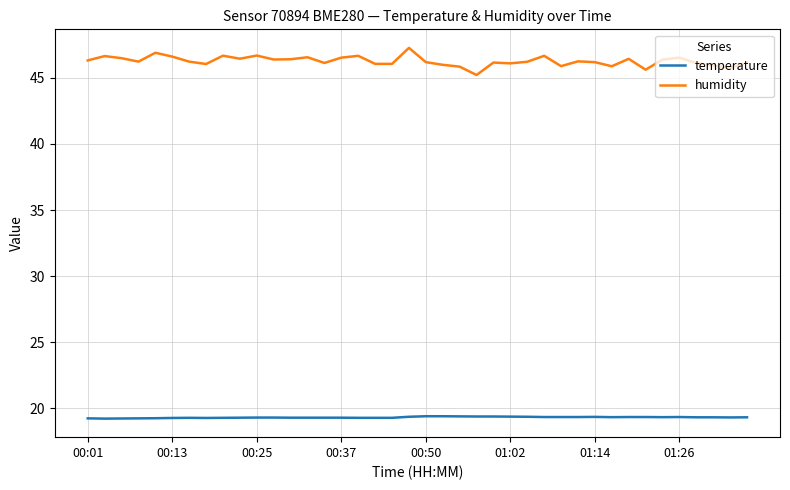

What is the minimum value shown in the chart?

19.2